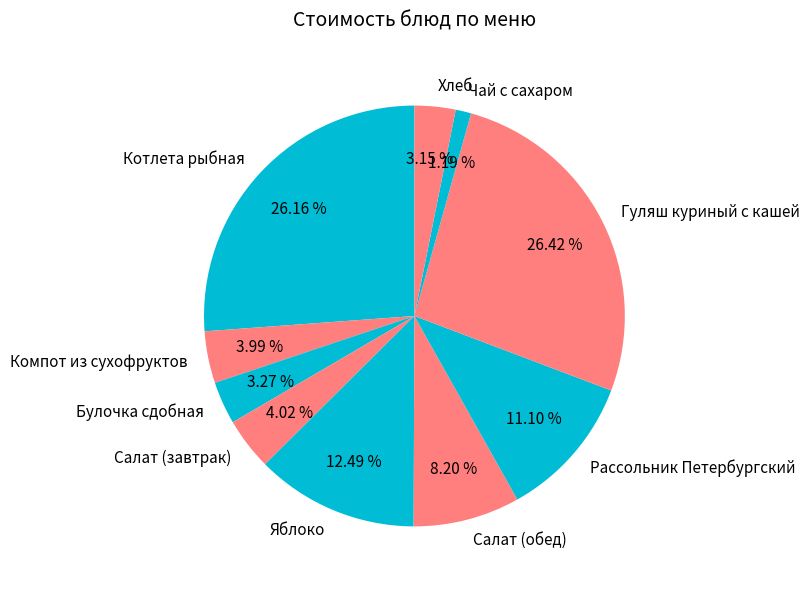

To the nearest percent, what is the combined percentage of Рассольник Петербургский and Яблоко?

24%